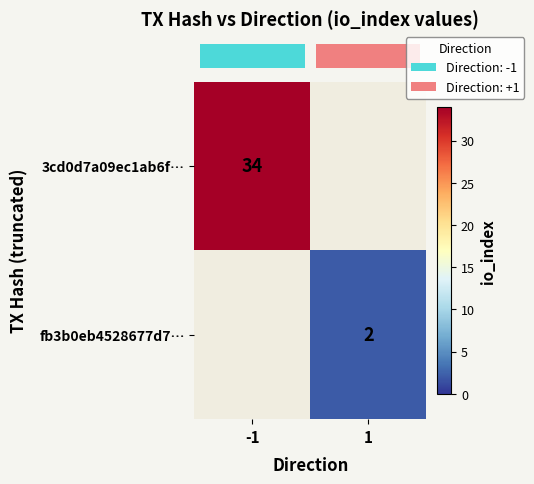

At -1, list the series in order from largest to smallest.

row_0, row_1